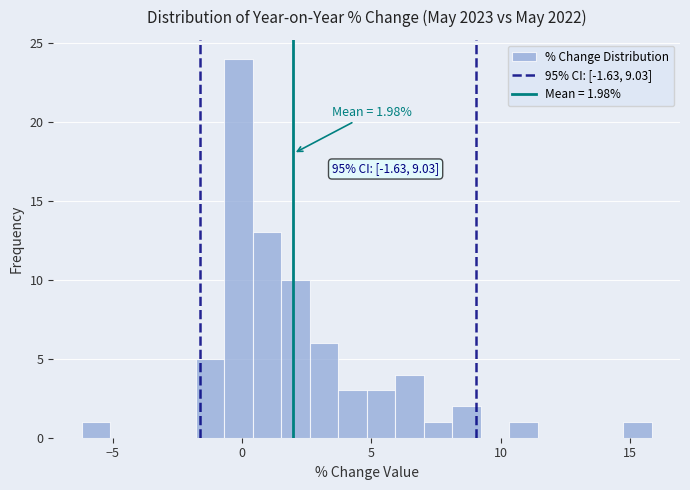

Read against the x-axis, roughly where is the centre of the tallest bar?

0.0